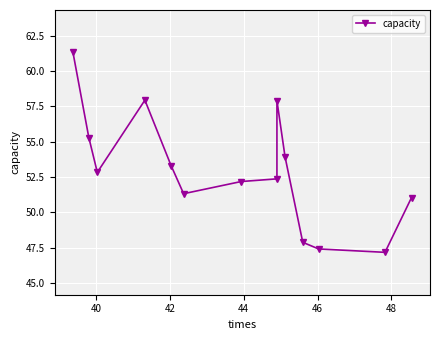

What is the greatest value displayed?

61.3